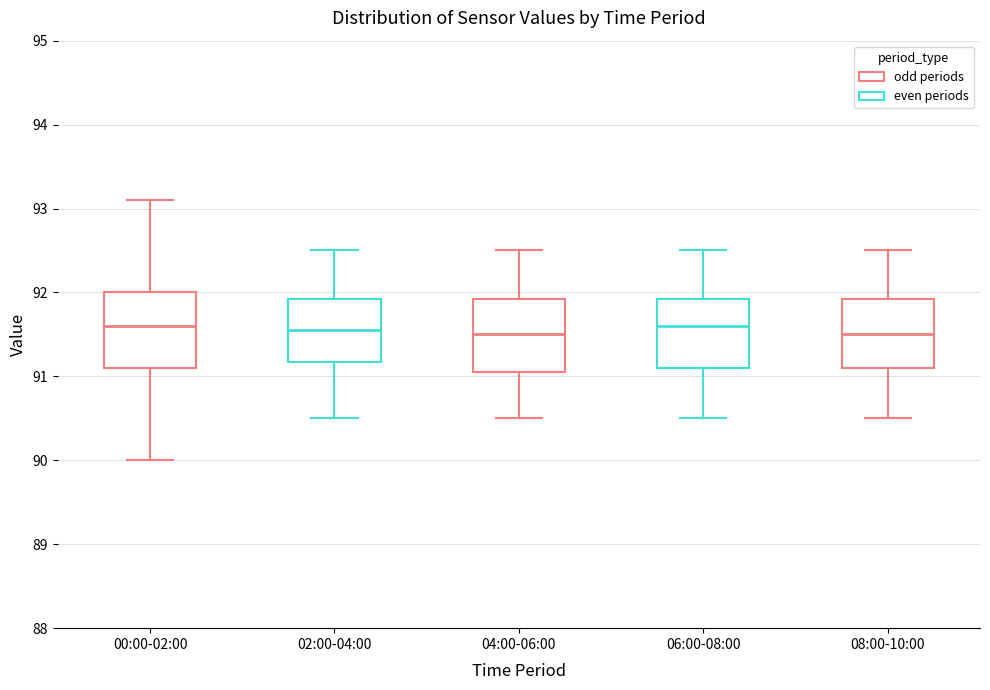

Reading left to right, transcribe this box plot: for each box, give where its median line is, the range the box spans, and where its two whiskers end, as read against the y-axis. The values are not printed on the chart, so give them approximately, as read against the axis.

00:00-02:00: median 91.6, box 91.1 to 92.0, whiskers 90.0 to 93.1
02:00-04:00: median 91.6, box 91.2 to 91.9, whiskers 90.5 to 92.5
04:00-06:00: median 91.5, box 91.1 to 91.9, whiskers 90.5 to 92.5
06:00-08:00: median 91.6, box 91.1 to 91.9, whiskers 90.5 to 92.5
08:00-10:00: median 91.5, box 91.1 to 91.9, whiskers 90.5 to 92.5